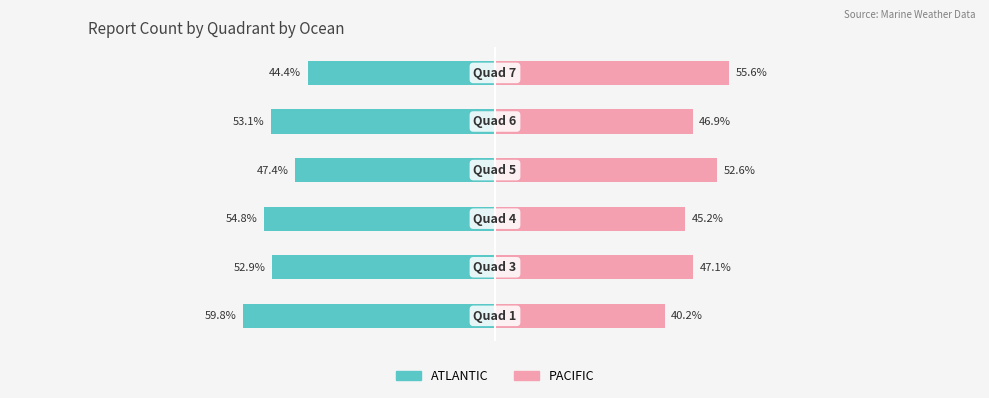

What is the lowest value of the ATLANTIC series?

-59.8